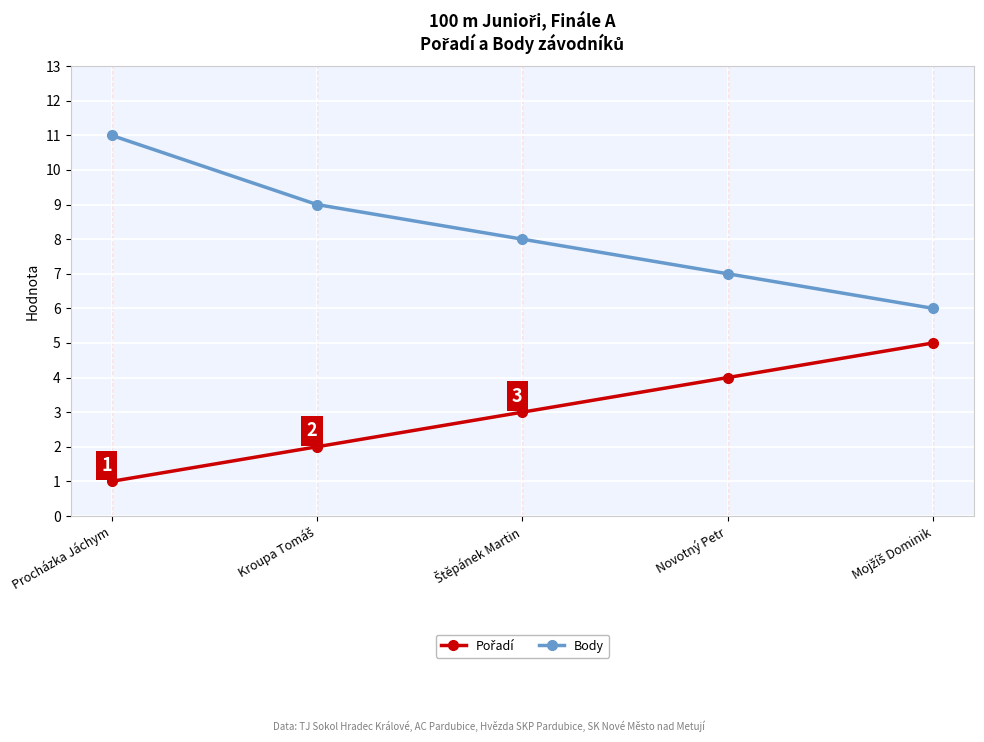

What is the highest value of the Body series?

11